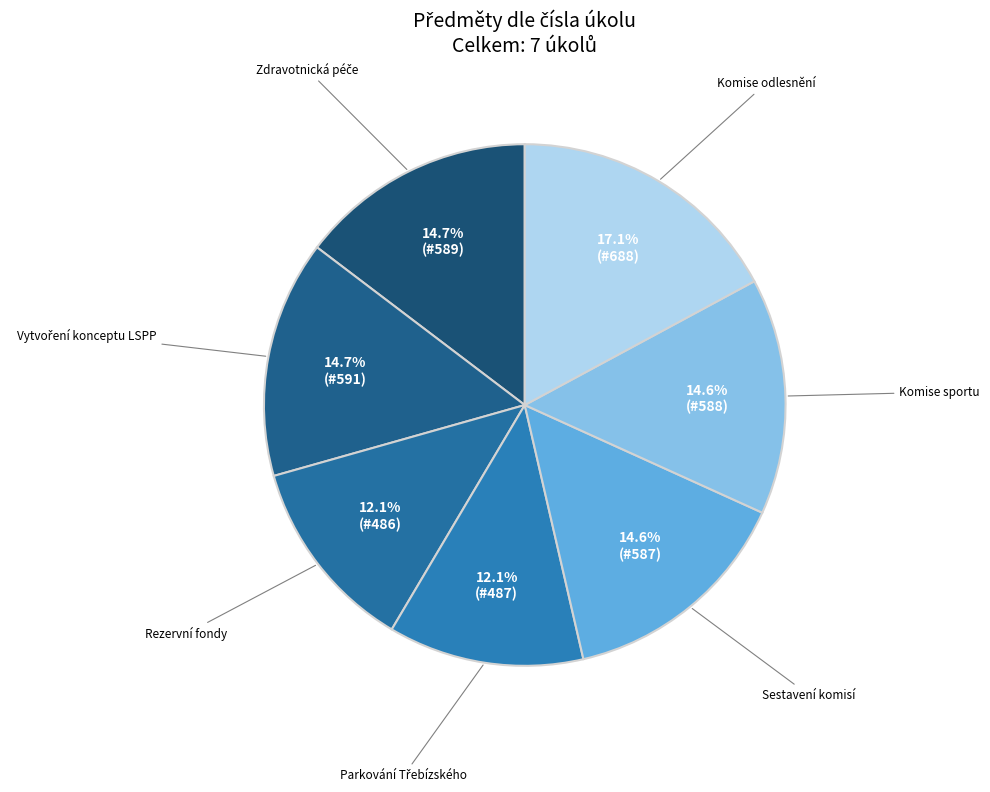

Which category has the biggest portion of the pie?

Komise odlesnění